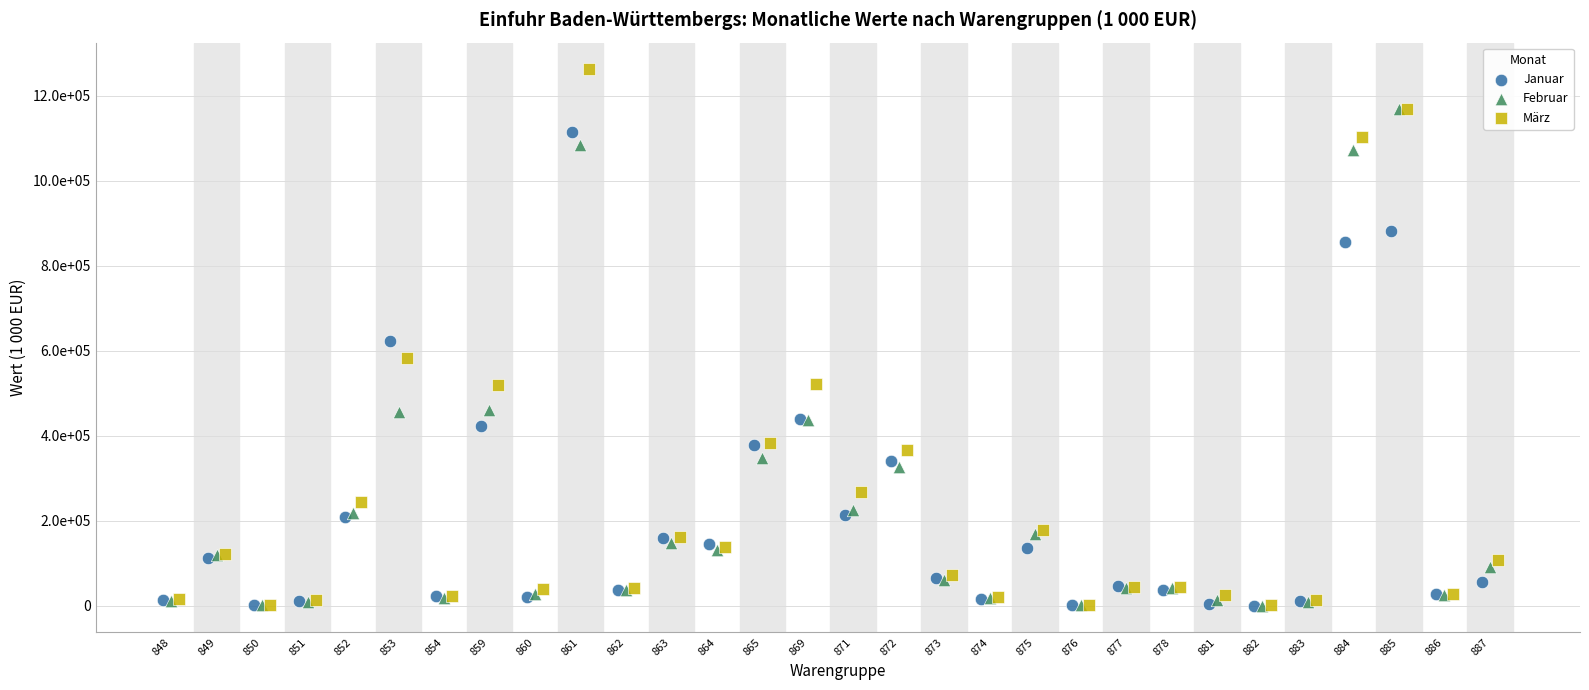

Which series has the widest spread of Y values?

März